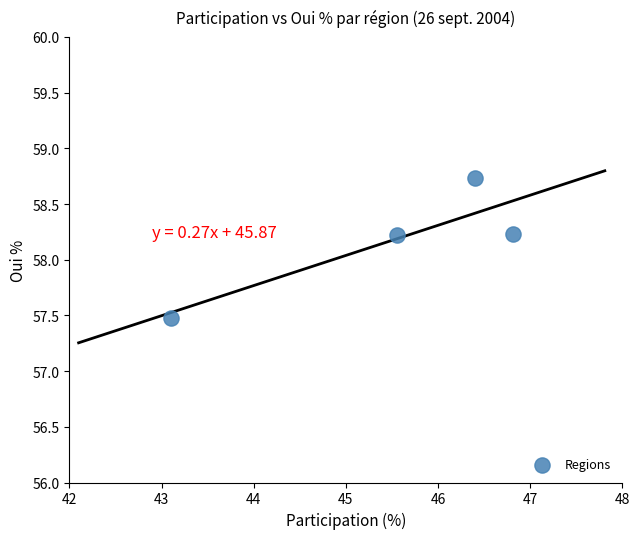

What is the average Y value?

58.2